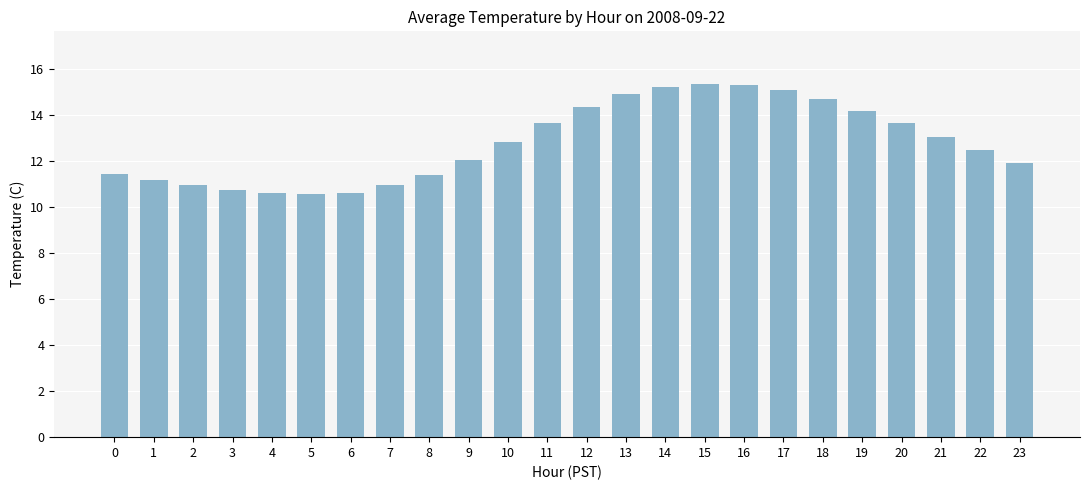

What is the change in value from 7 to 17?

+4.1